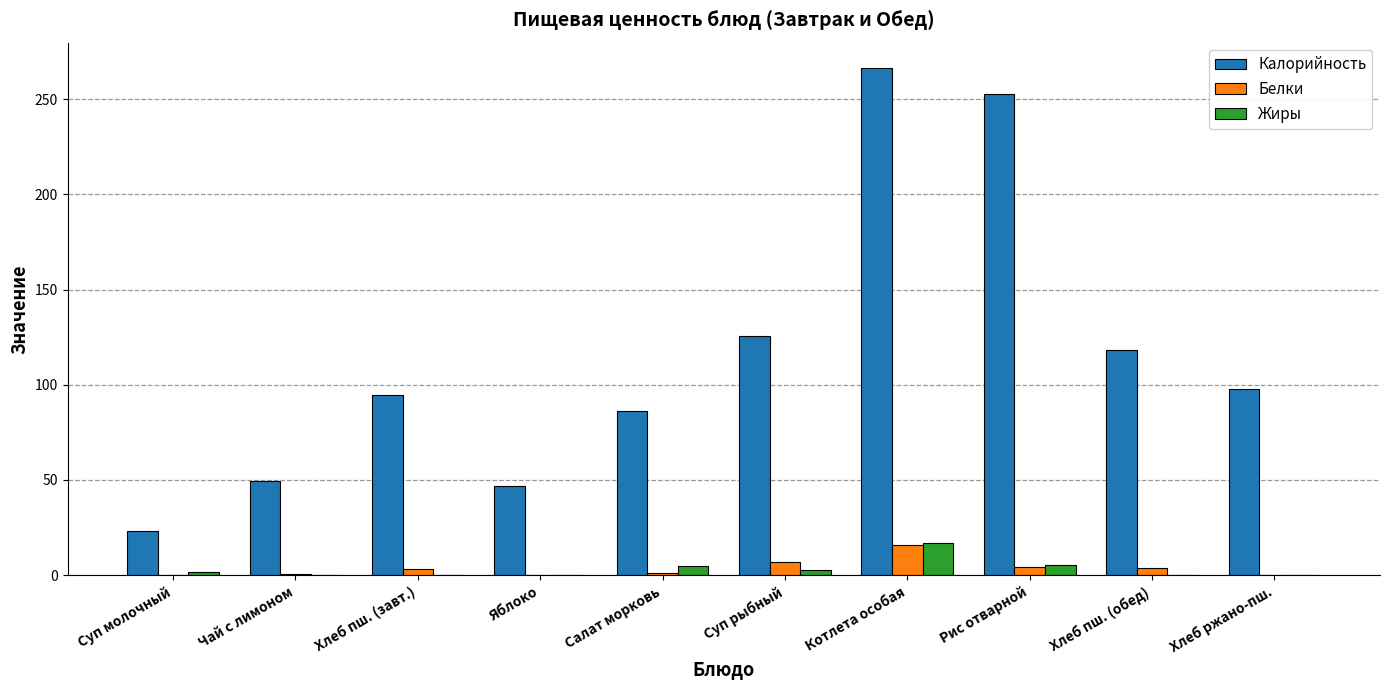

How many distinct data groups are displayed?

3